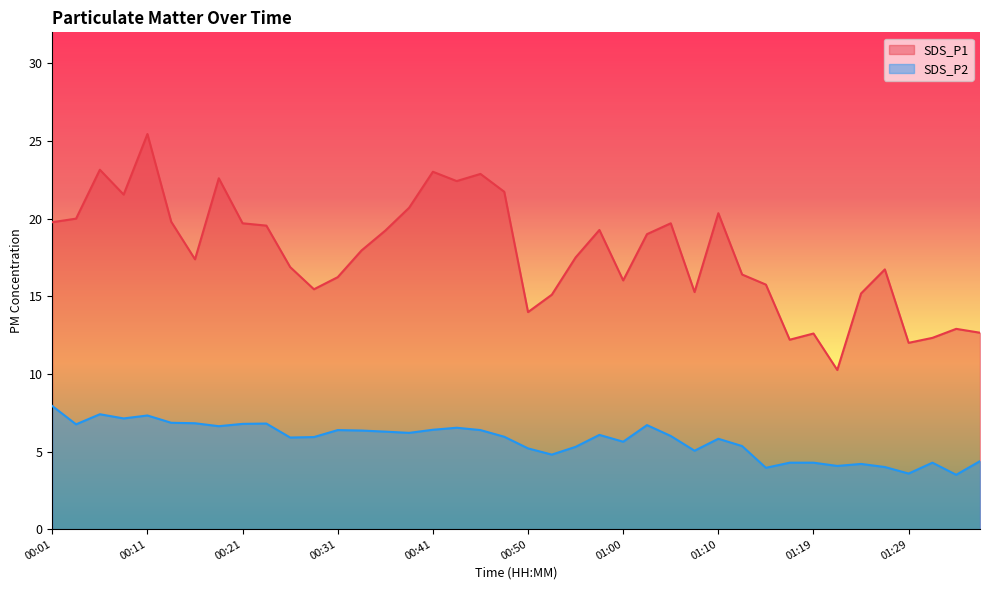

What is the sum of all SDS_P2 values?

229.2